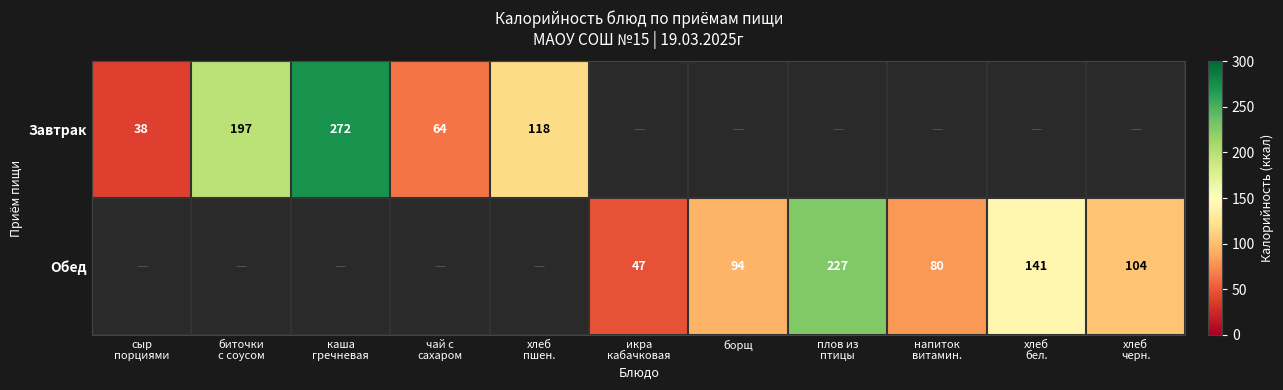

What is the sum of the Завтрак values at каша гречневая and хлеб пшен.?

390